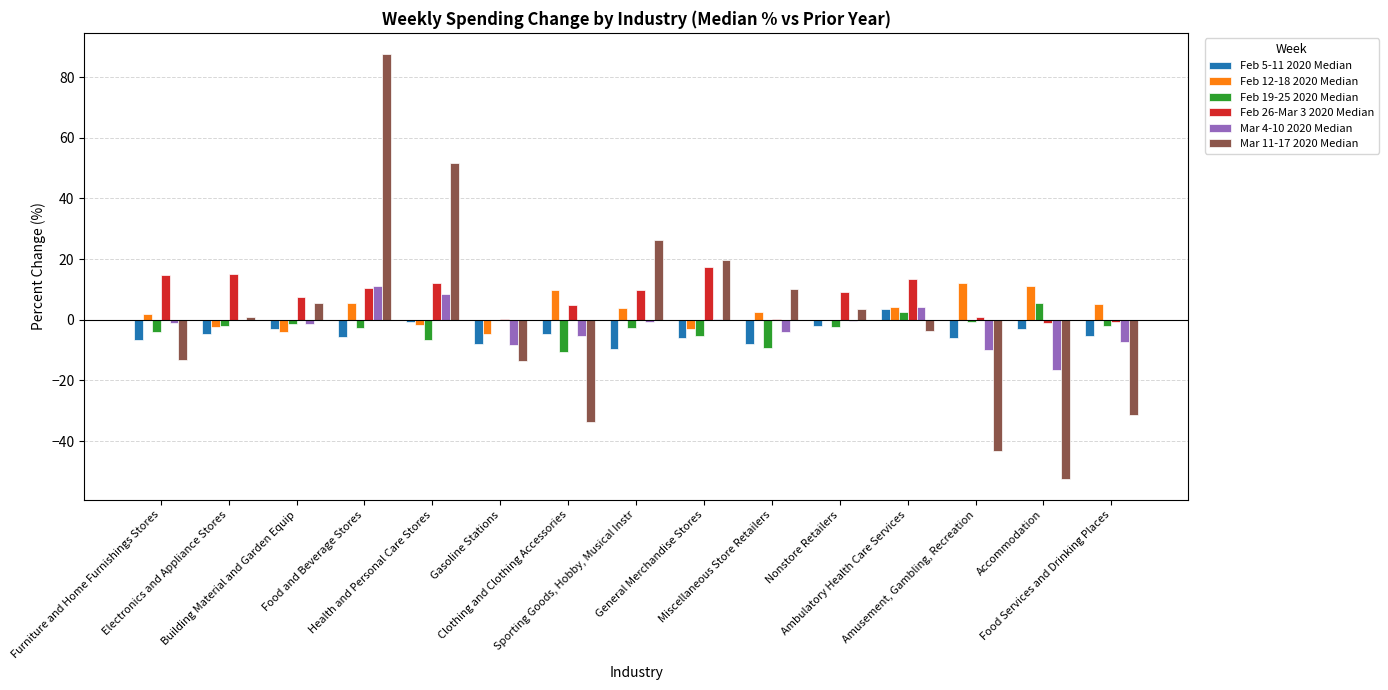

What is the total value across all series at Ambulatory Health Care Services?

24.2